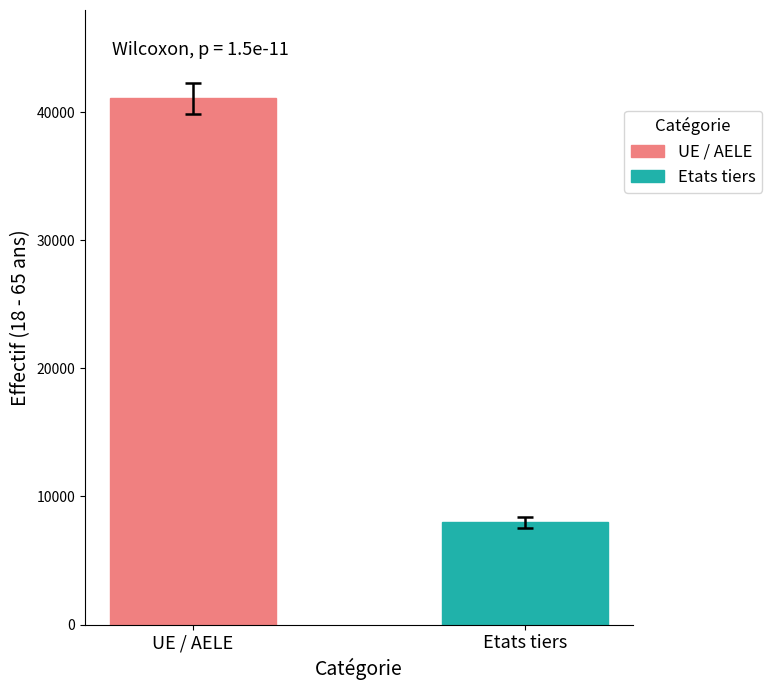

List the series in order of their peak value, highest first.

UE / AELE, Etats tiers